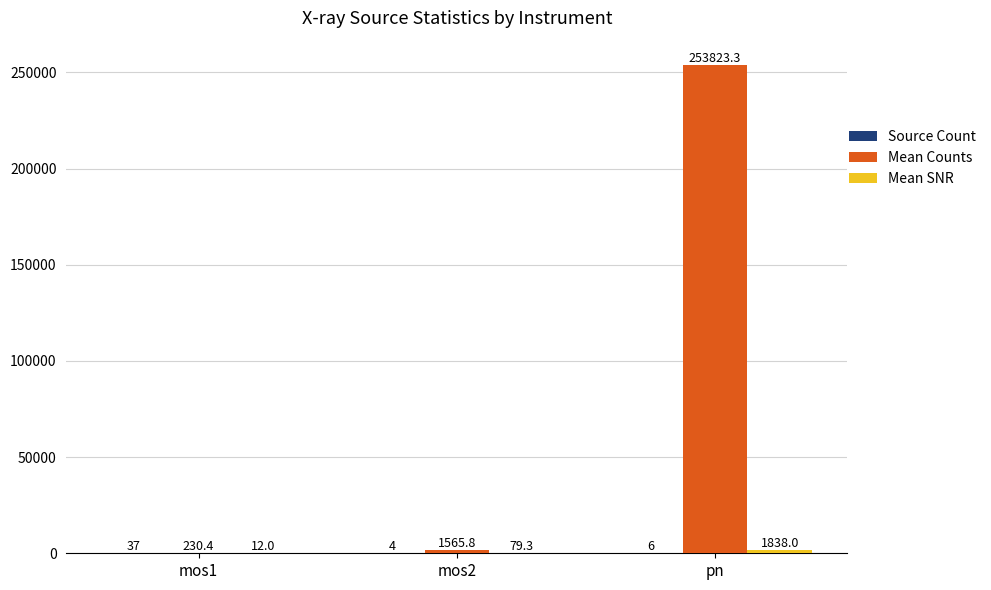

Between mos1 and mos2, which series saw the biggest shift?

Mean Counts